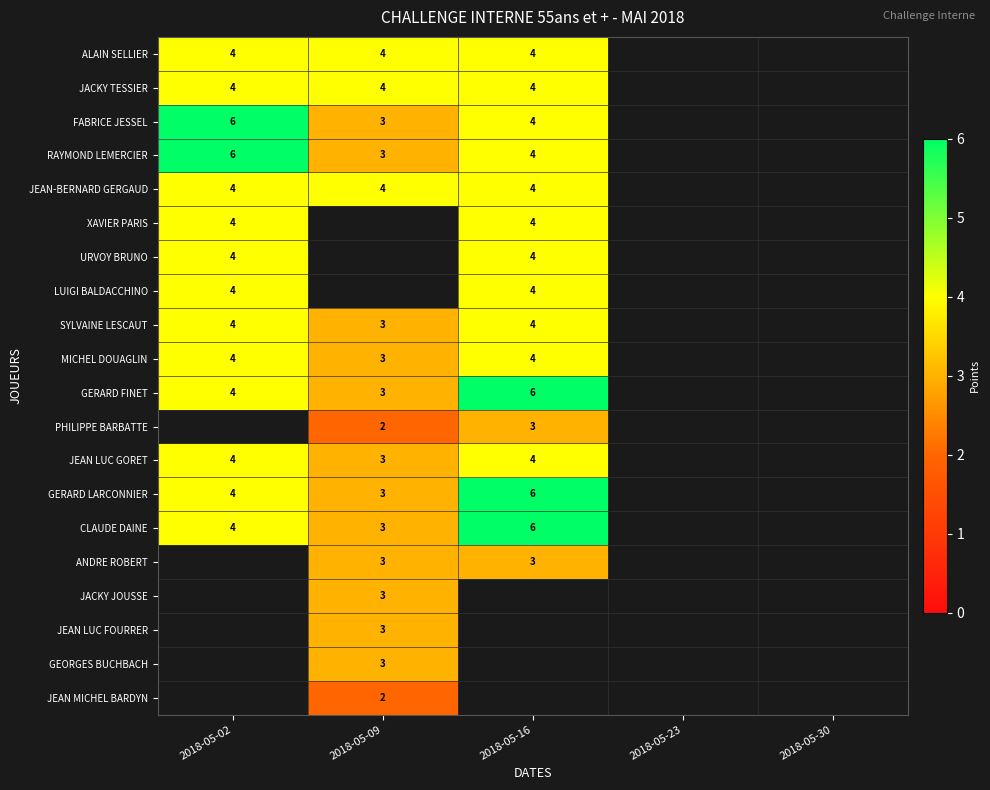

The value of MICHEL DOUAGLIN at 2018-05-09 is 5. True or false?

False